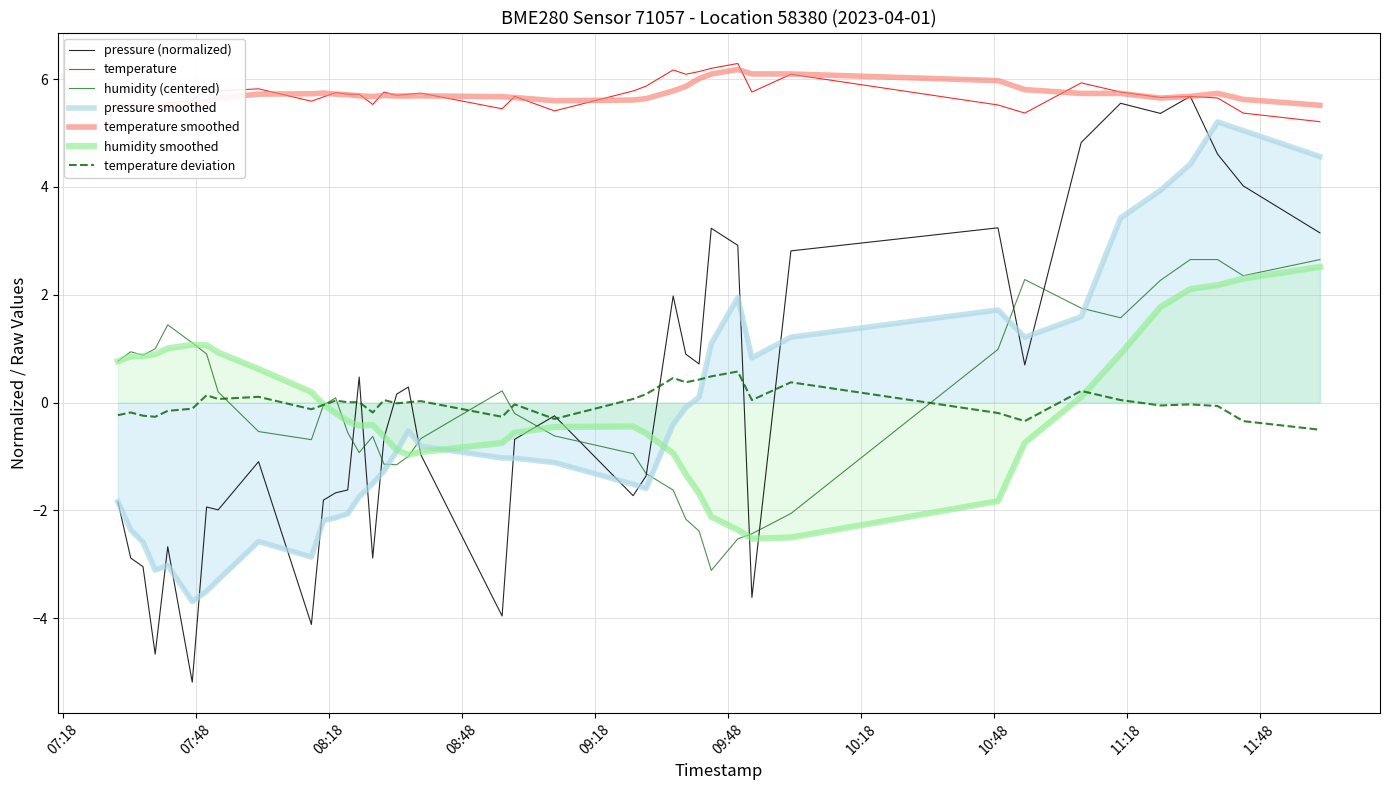

What is the minimum value for temperature deviation?

-0.5